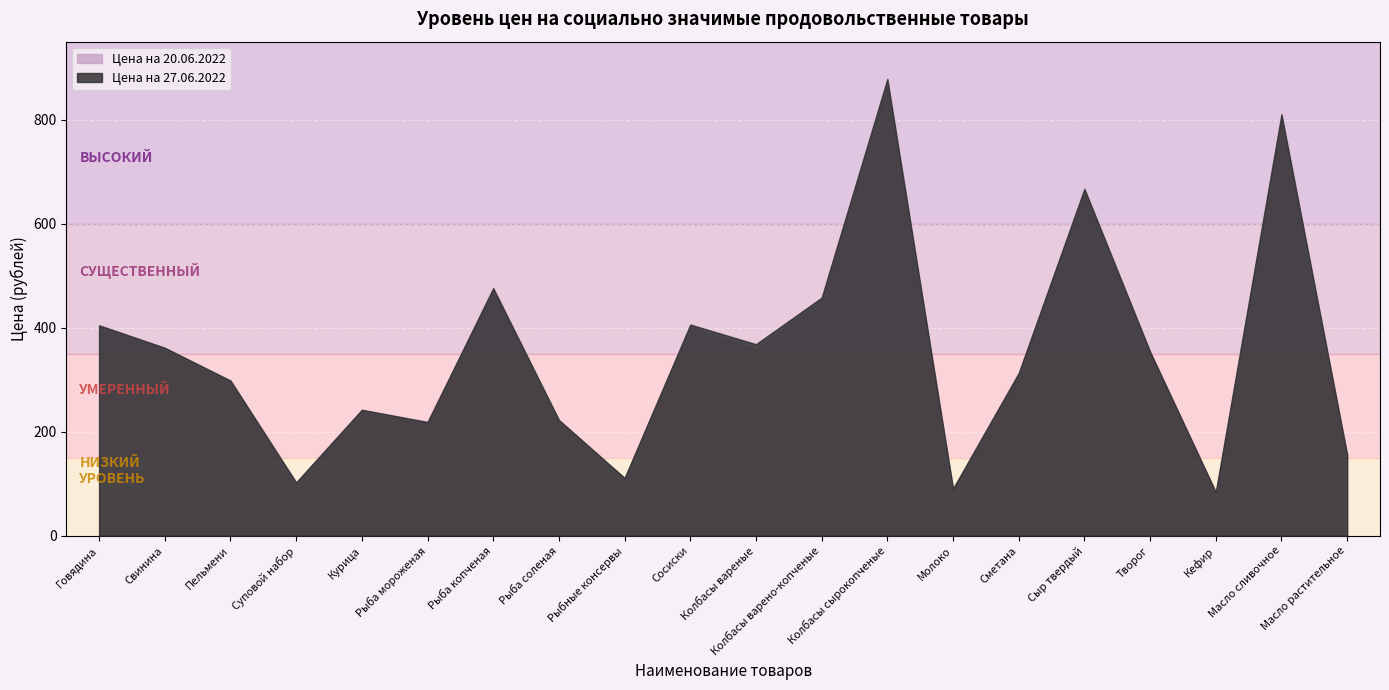

List the series in order of their peak value, lowest first.

Цена на 20.06.2022, Цена на 27.06.2022